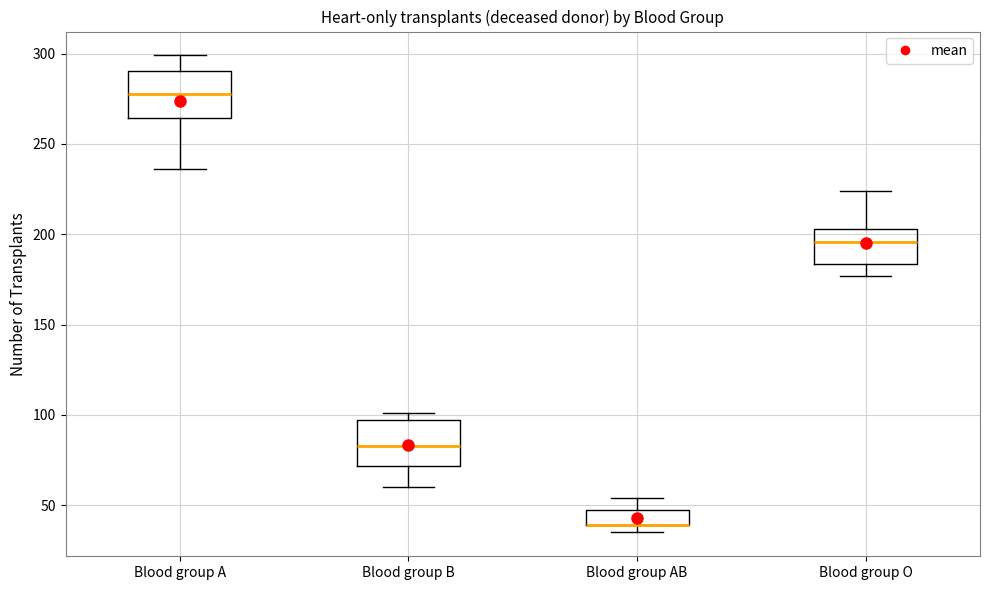

Reading left to right, read every box against the y-axis: the position of its median line, the range the box covers, and the ends of its whiskers. The values are not printed on the chart, so give them approximately, as read against the axis.

Blood group A: median 280, box 265 to 290, whiskers 235 to 300
Blood group B: median 85, box 70 to 95, whiskers 60 to 100
Blood group AB: median 40 (drawn on the box's lower edge), box 40 to 50, whiskers 35 to 55
Blood group O: median 195, box 185 to 205, whiskers 175 to 225